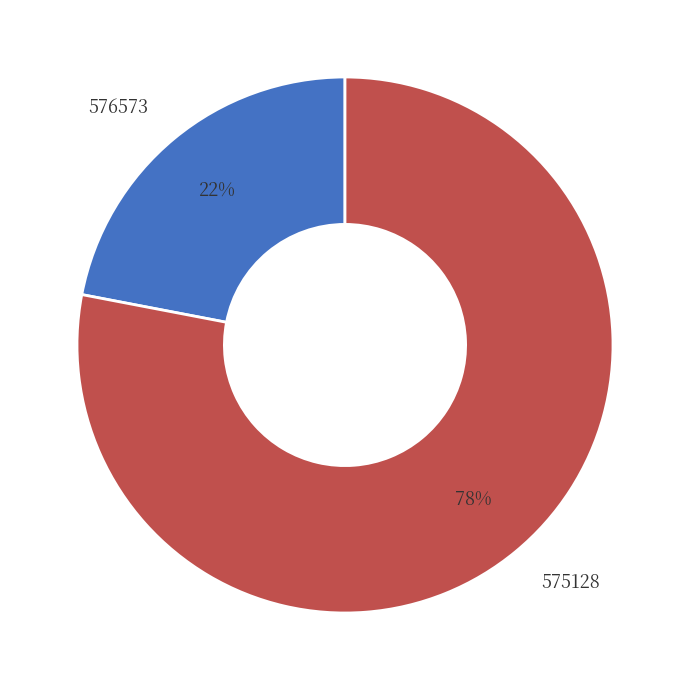

Combined, do 575128 and 576573 account for over 50%?

Yes